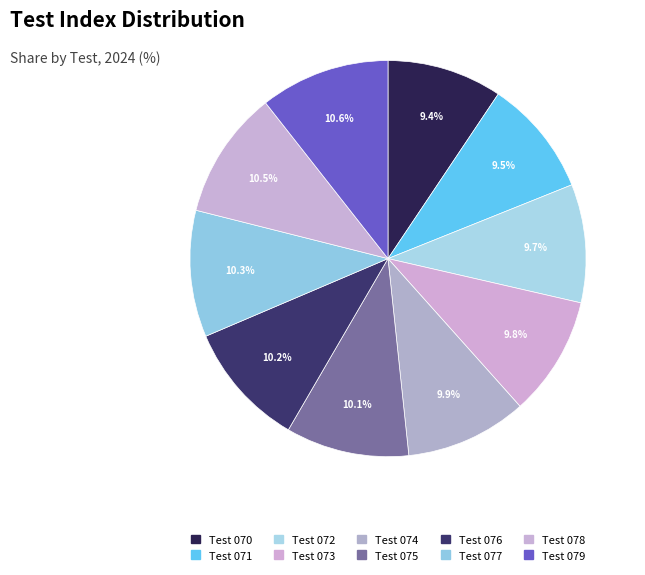

Is it true that Test 077 is 18% of the pie?

False